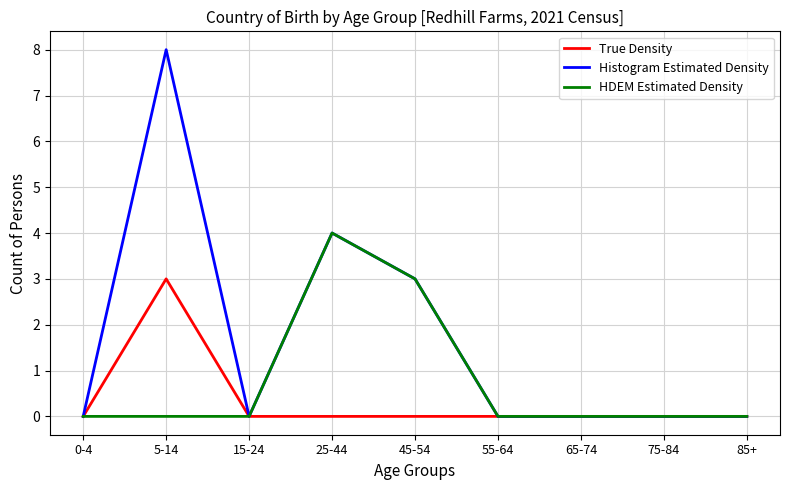

What is the greatest value displayed?

8